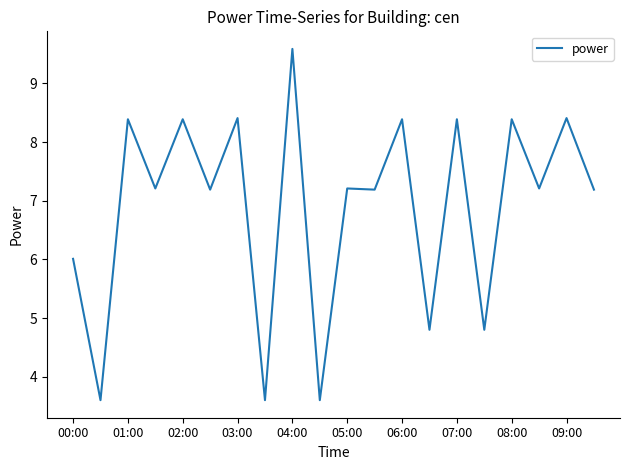

What is the smallest value displayed?

3.6